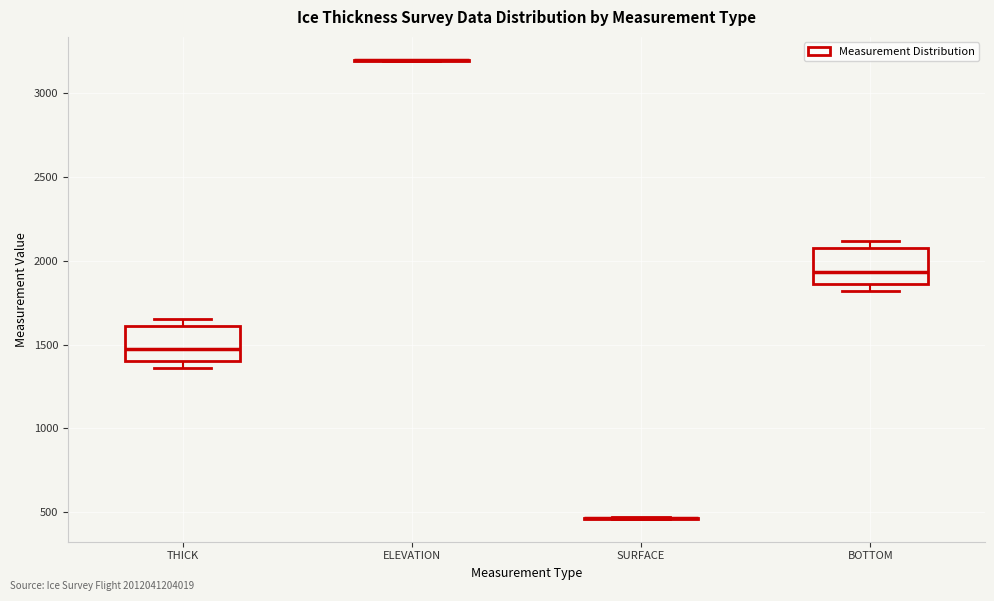

Reading left to right, transcribe this box plot: for each box, give where its median line is, the range the box spans, and where its two whiskers end, as read against the y-axis. The values are not printed on the chart, so give them approximately, as read against the axis.

THICK: median 1450, box 1400 to 1600, whiskers 1350 to 1650
ELEVATION: box collapsed to a line at 3200, whiskers 3200 to 3200
SURFACE: box collapsed to a line at 450, whiskers 450 to 450
BOTTOM: median 1950, box 1850 to 2100, whiskers 1800 to 2100 (just above the box's upper edge)